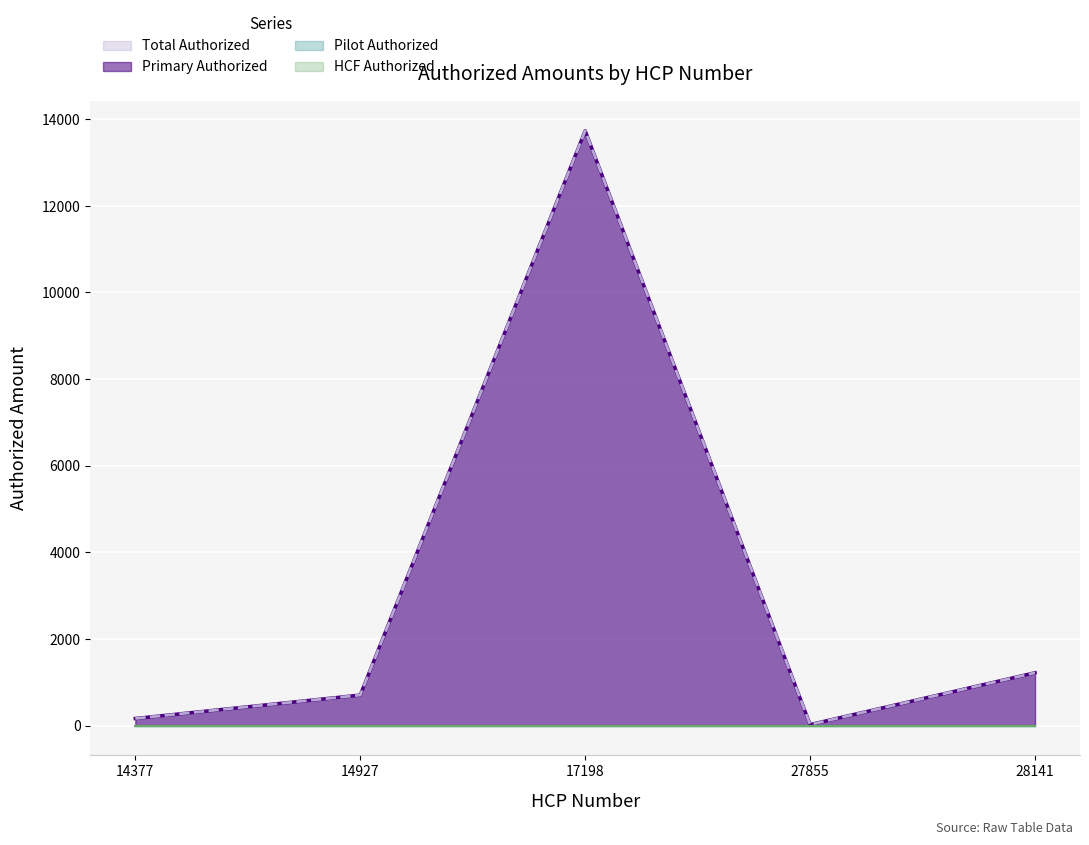

Which has a higher value, 14377 or 28141?

28141